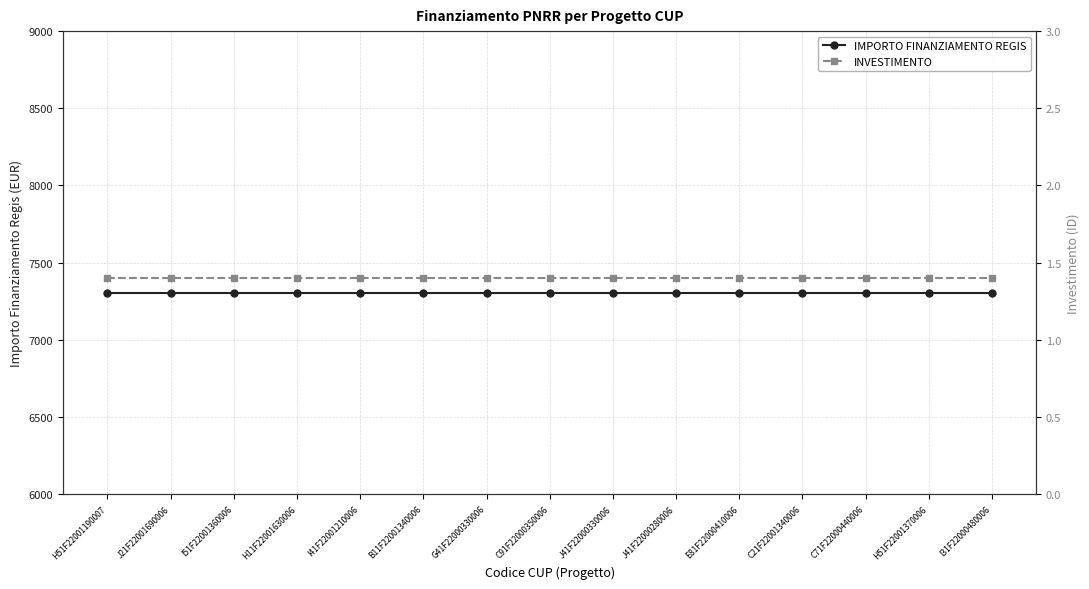

Read the INVESTIMENTO value at C21F22001340006.

1.4